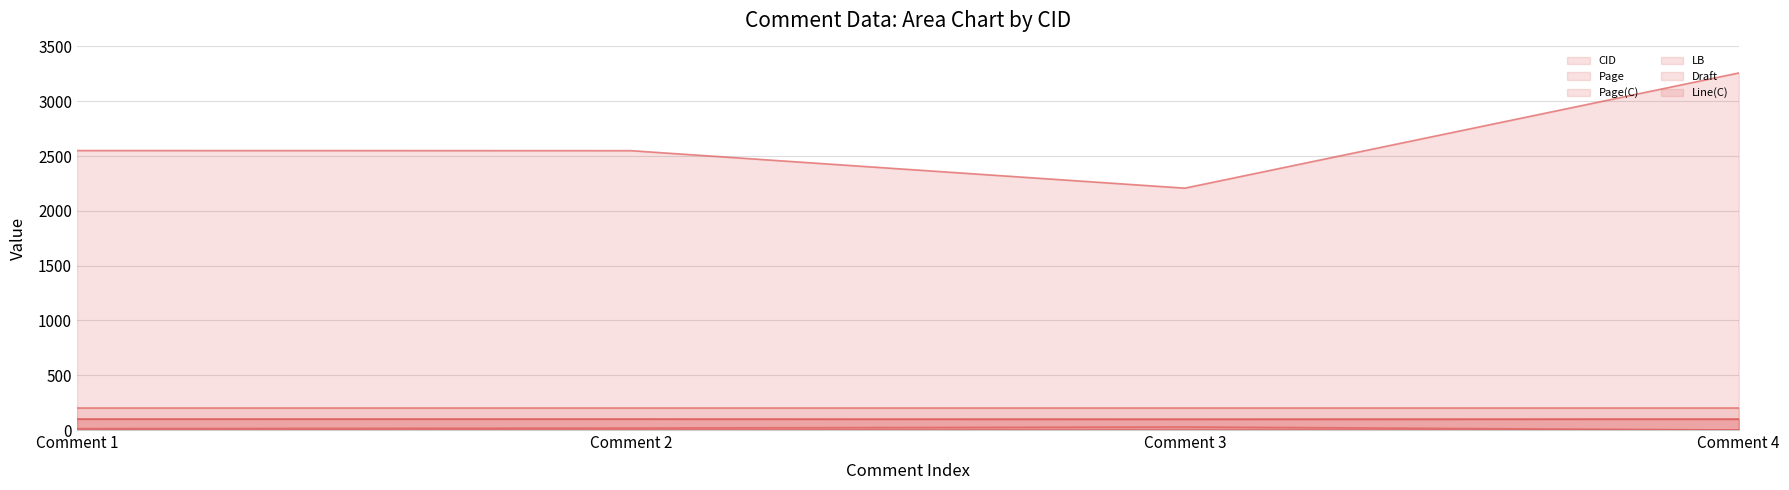

At which category is the sum across all series the highest?

Comment 4